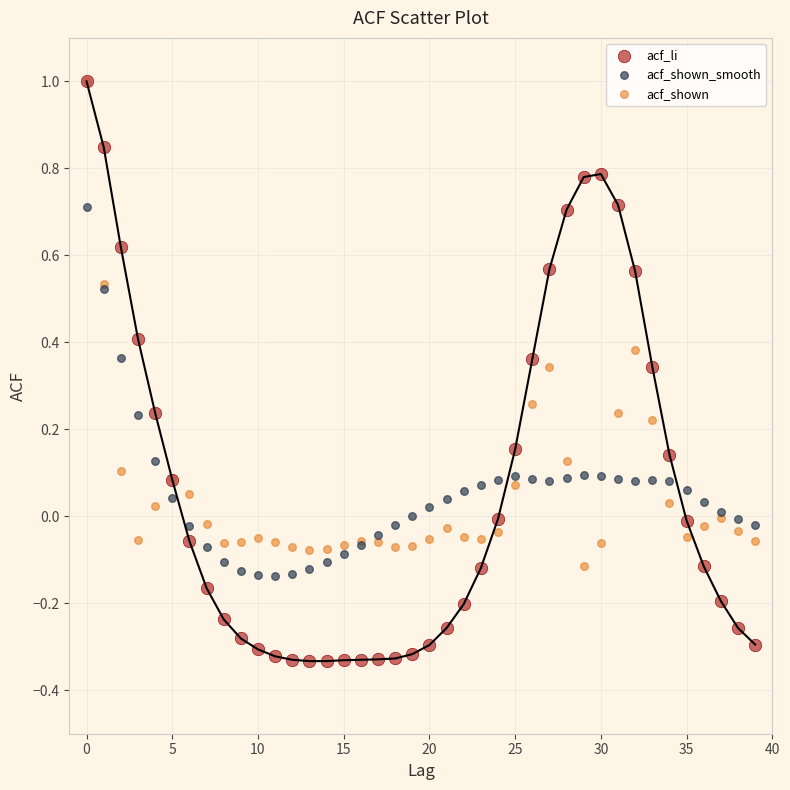

Which series has the widest spread of Y values?

acf_li